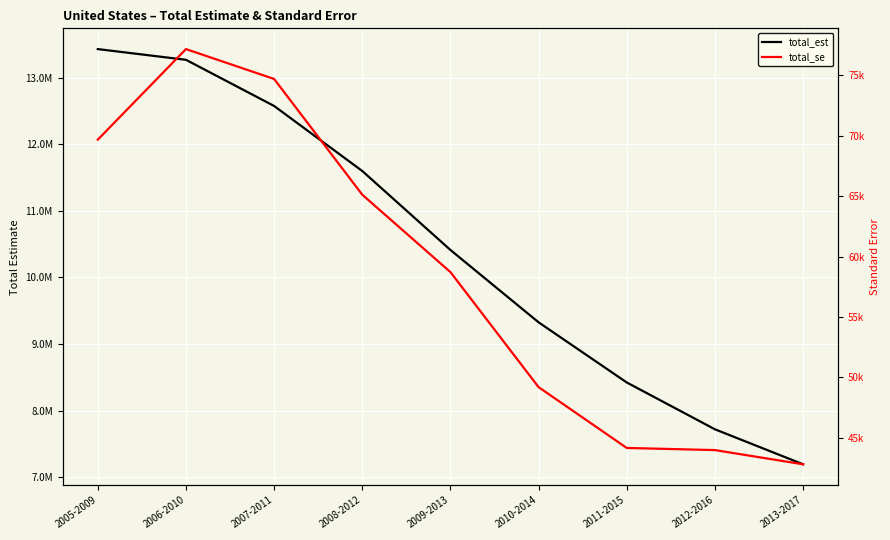

What is the value of the total_est point at the 1st from the left?

13427022.0